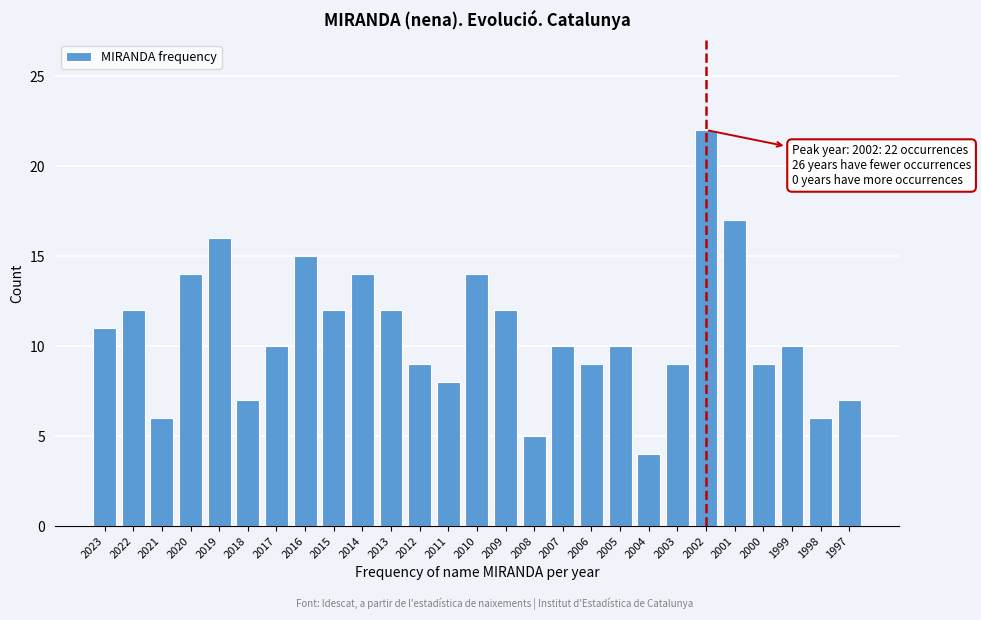

Reading left to right, what are all the values shown in this chart?

11	12	6	14	16	7	10	15	12	14	12	9	8	14	12	5	10	9	10	4	9	22	17	9	10	6	7